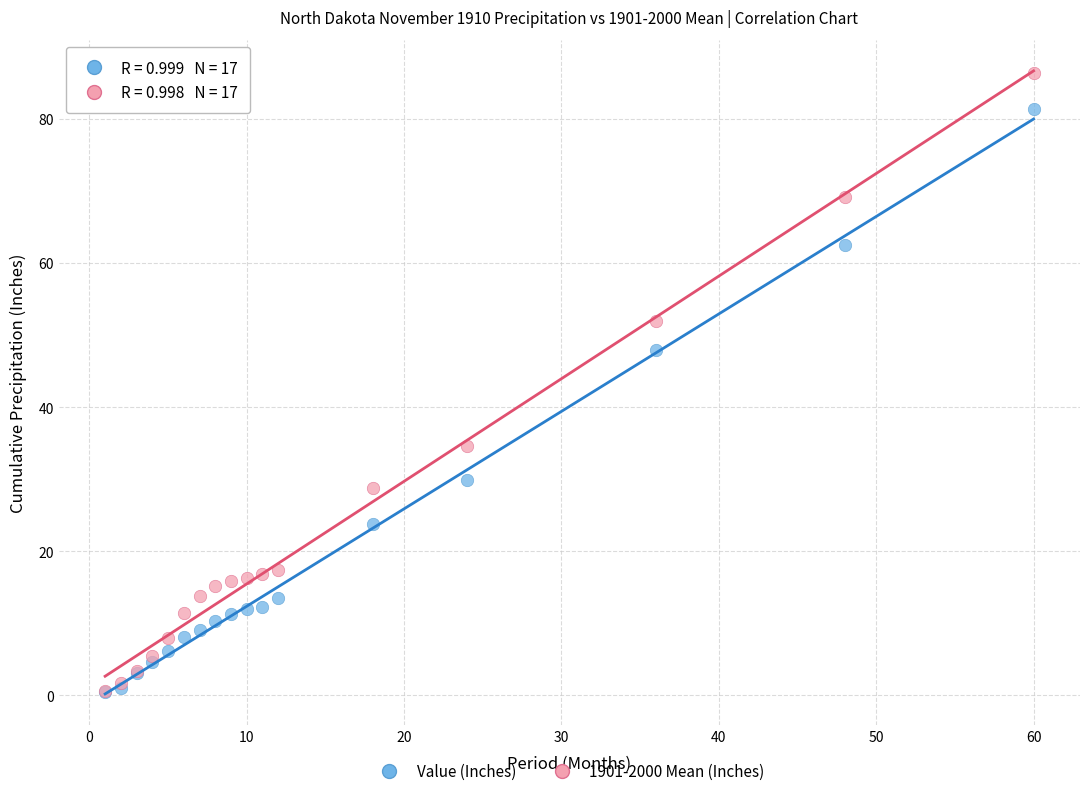

In the Value (Inches) series, what Y value is closest to 40?

47.9